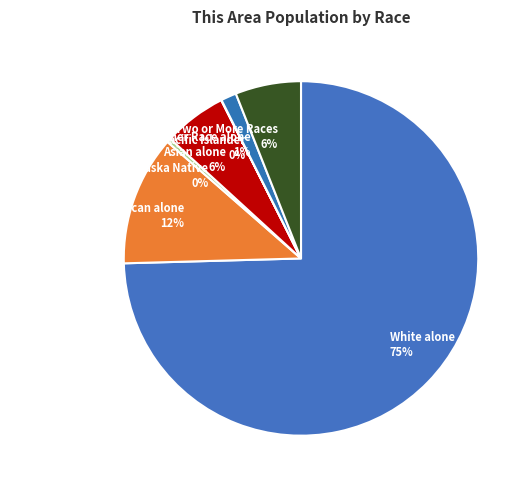

What percentage is the White alone slice, to the nearest percent?

75%